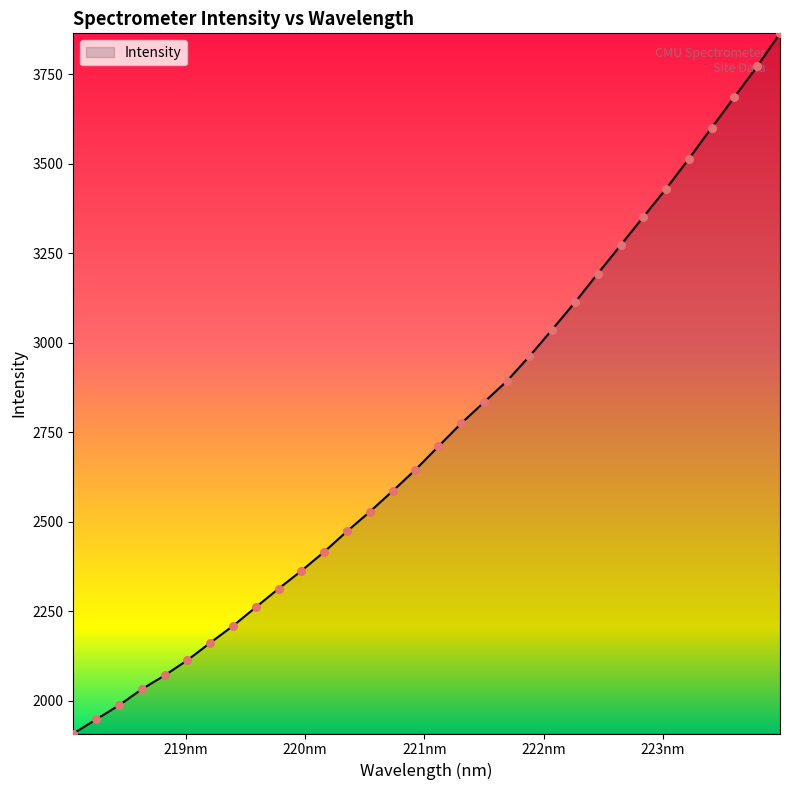

What is the difference between the maximum and minimum values?

1955.5